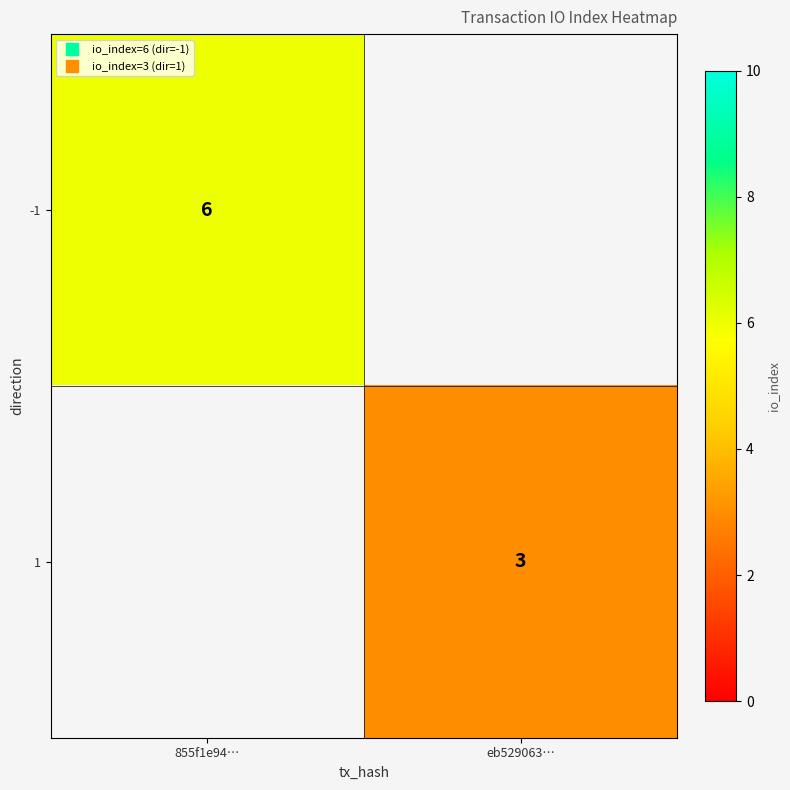

Count the number of categories in the chart.

2